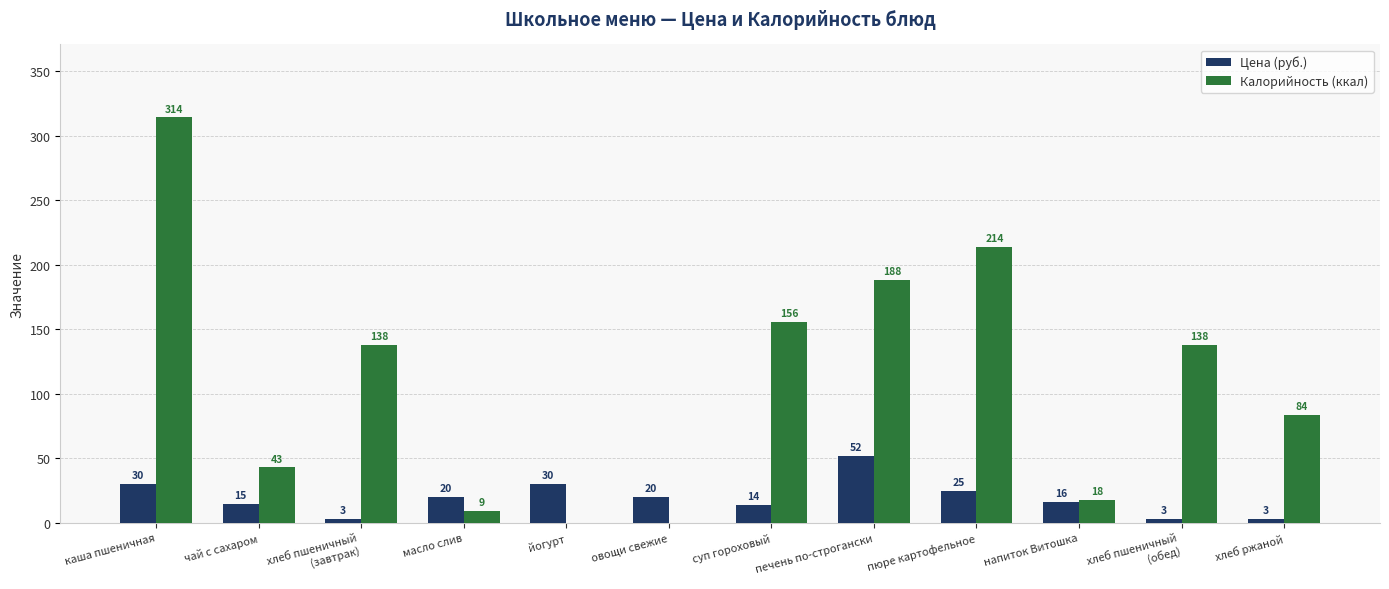

How many series are shown in this chart?

2